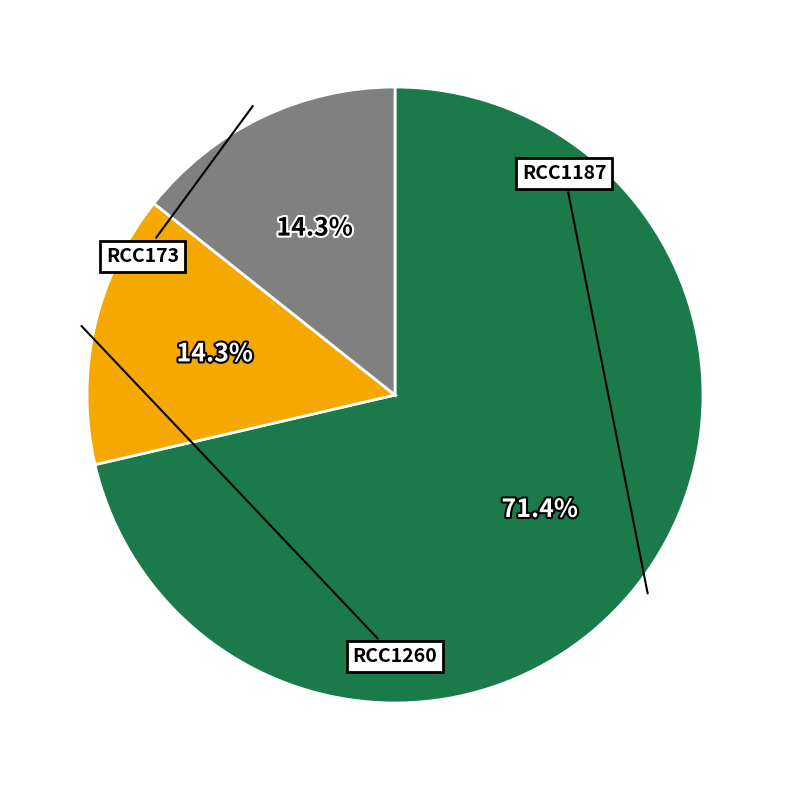

Rank the categories by value from highest to lowest.

RCC1187, RCC1260, RCC173